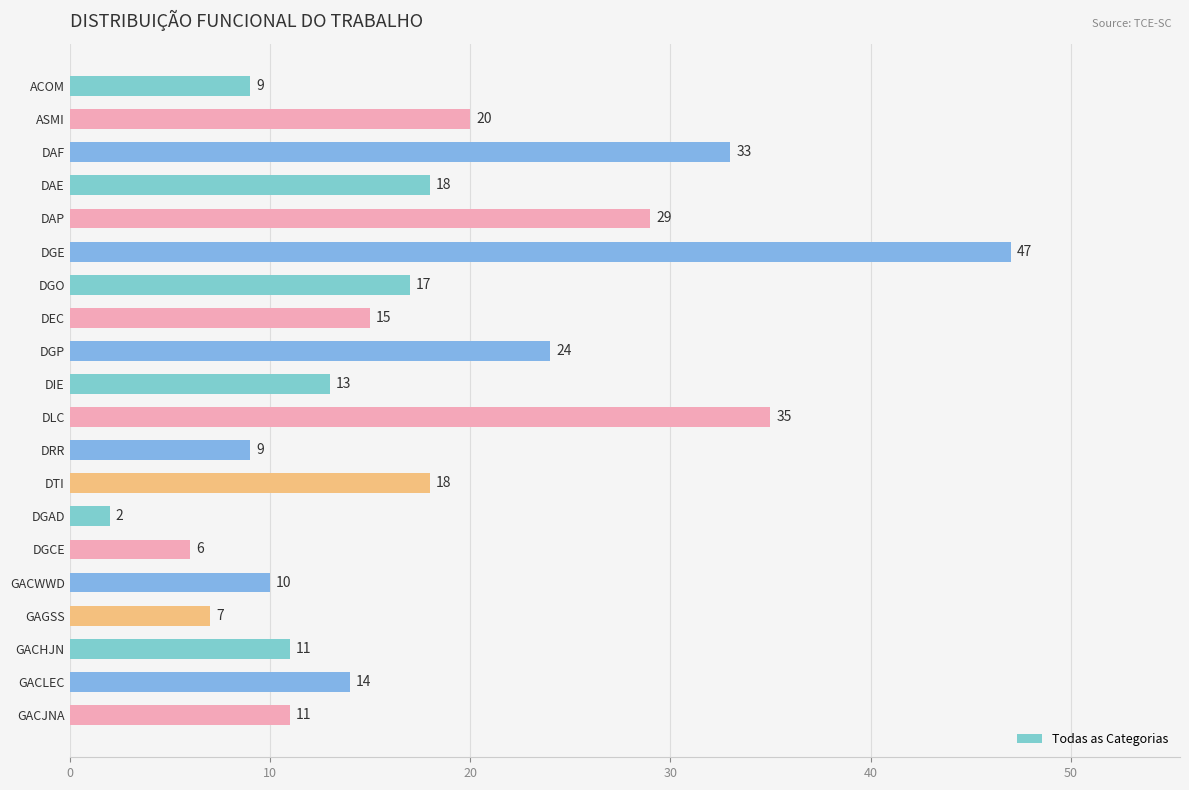

What is the change in value from ACOM to GACWWD?

+1